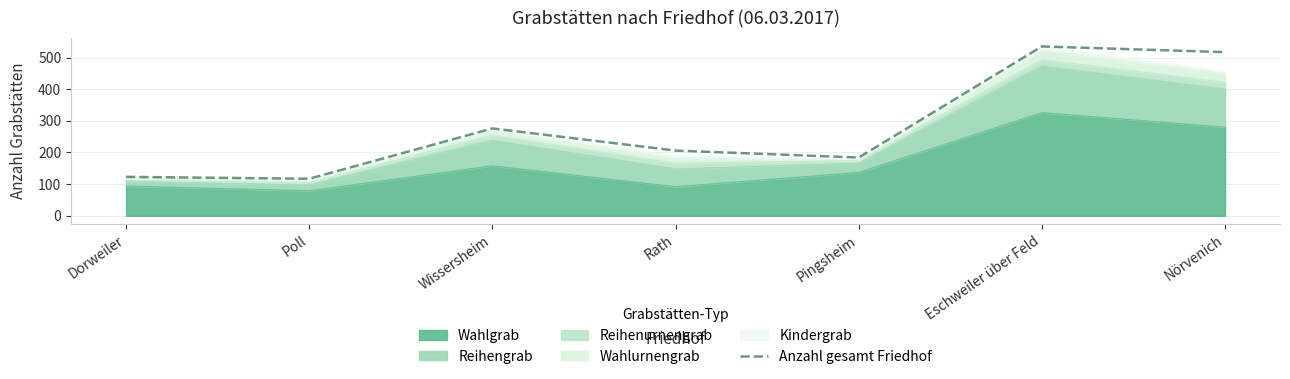

Between Nörvenich and Eschweiler über Feld, which is larger?

Eschweiler über Feld